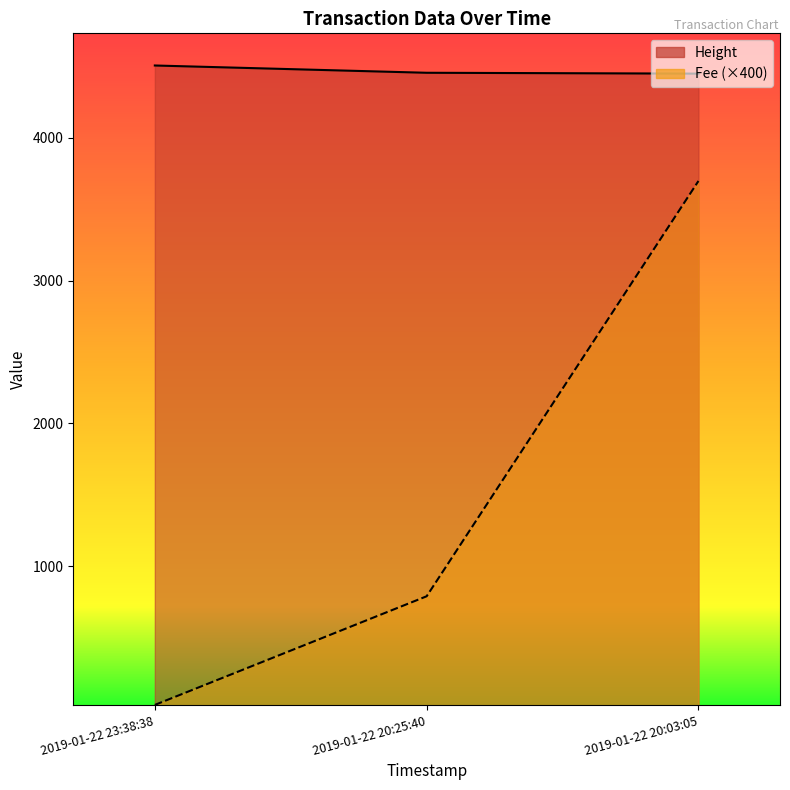

Between 2019-01-22 20:25:40 and 2019-01-22 20:03:05, which is larger?

2019-01-22 20:25:40